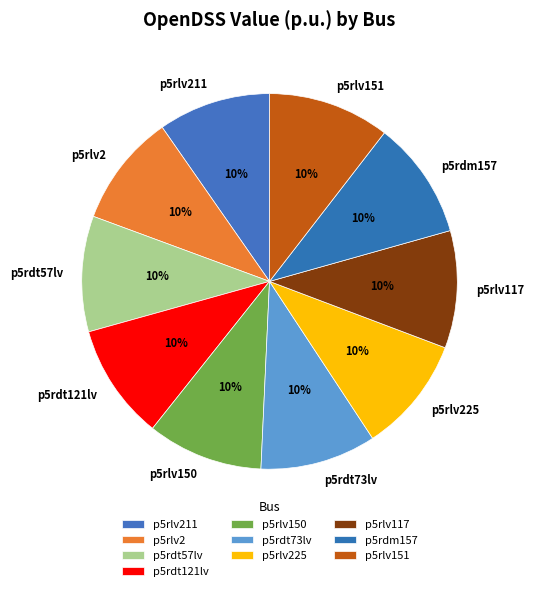

To the nearest percent, what is the average slice percentage?

10%